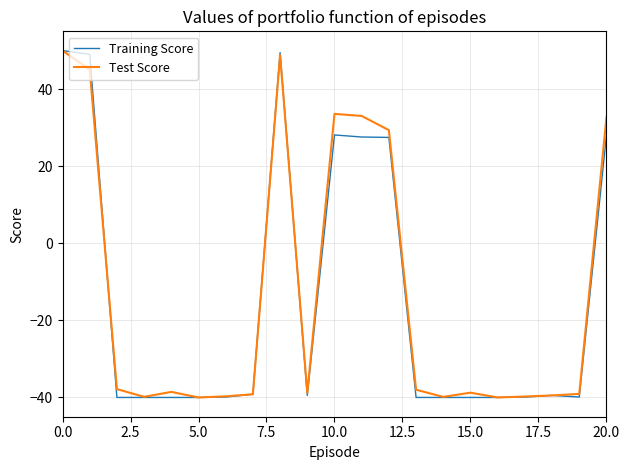

Does the chart have visible grid lines?

Yes